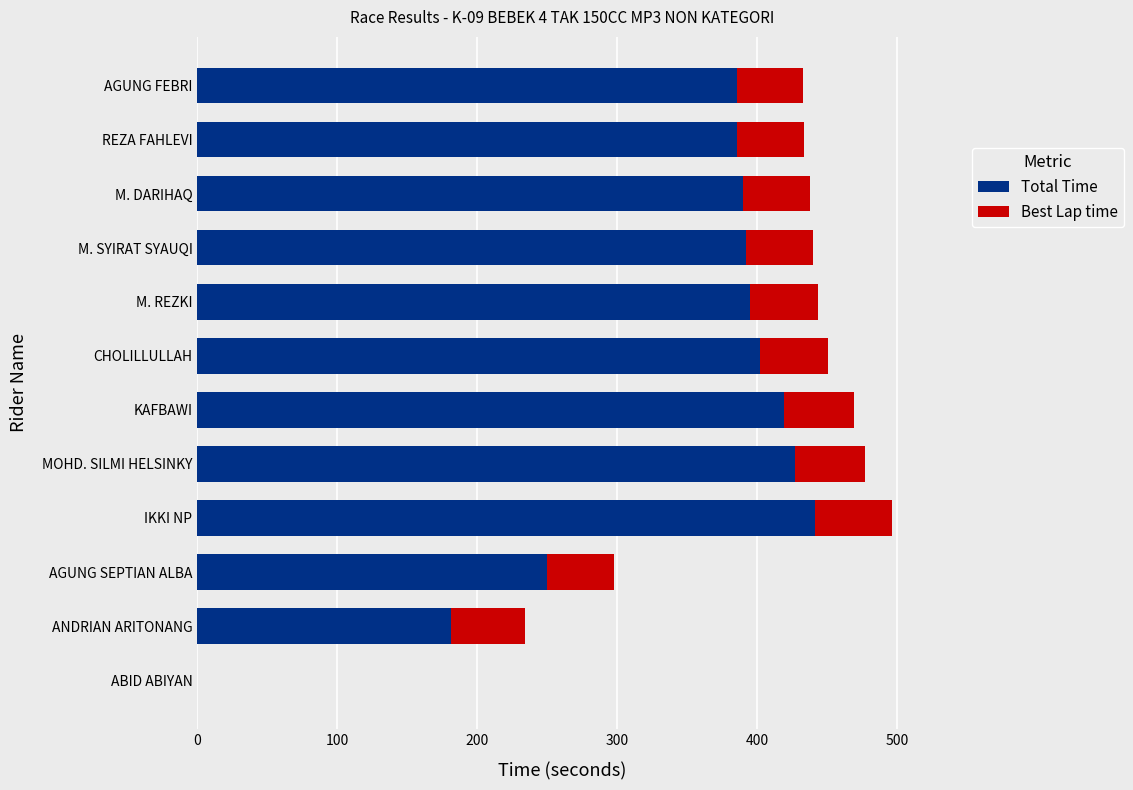

What is the maximum value for Total Time?

441.4